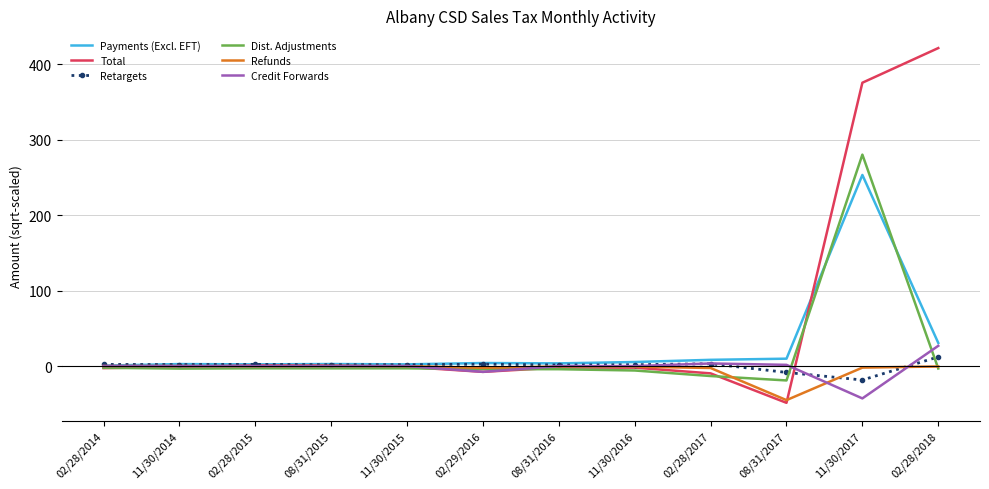

The value of Total at 02/28/2018 is 421.8. True or false?

True